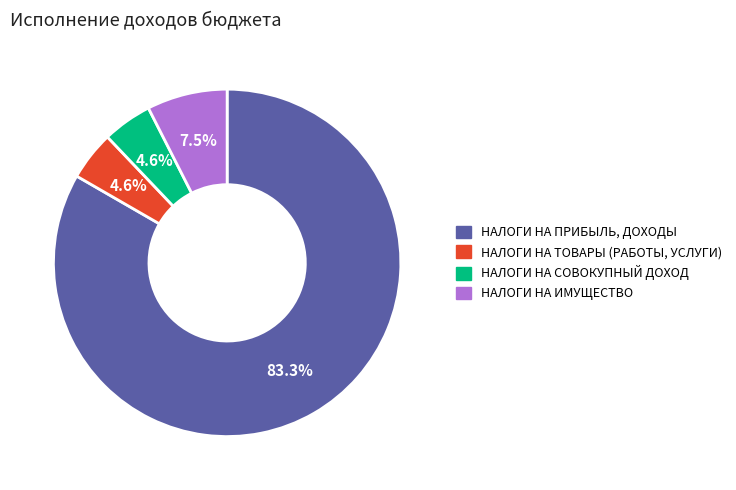

To the nearest percent, what is the combined percentage of НАЛОГИ НА ТОВАРЫ (РАБОТЫ, УСЛУГИ) and НАЛОГИ НА ИМУЩЕСТВО?

12%